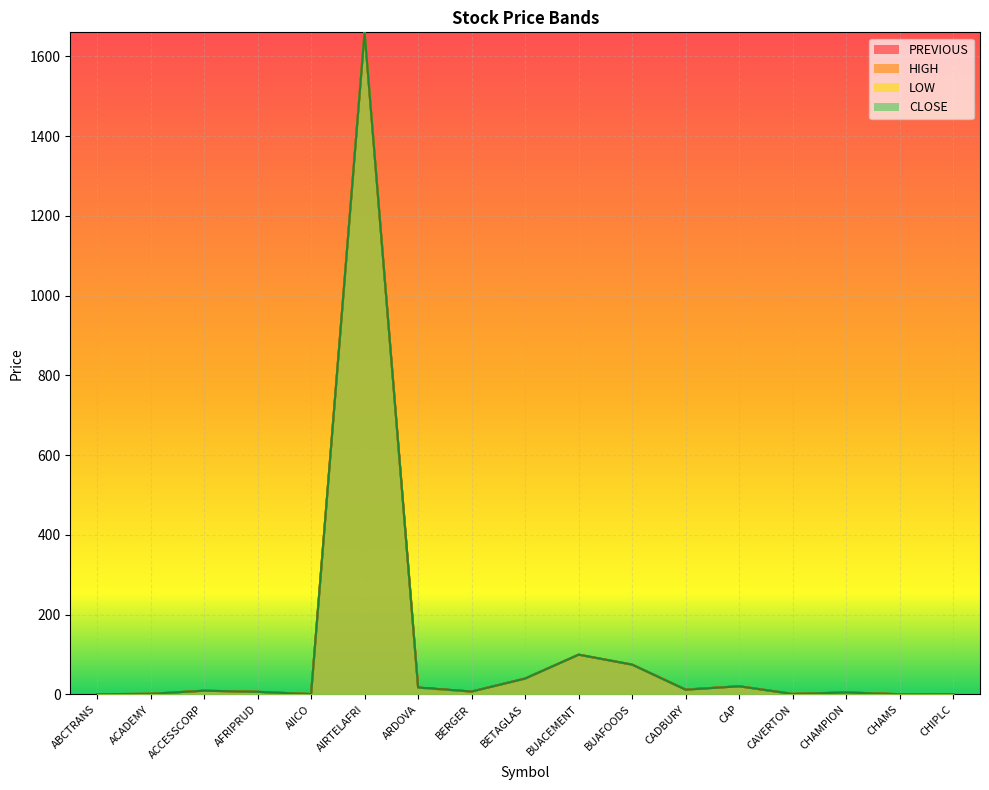

True or false: CLOSE and HIGH intersect in this chart.

False